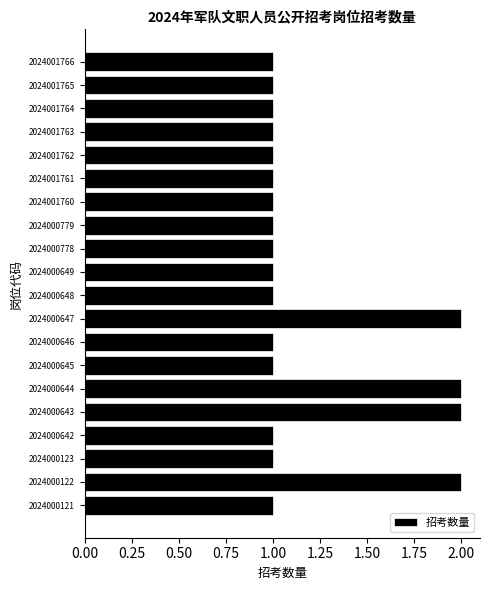

What is the sum of the values at 2024000643 and 2024000646?

3